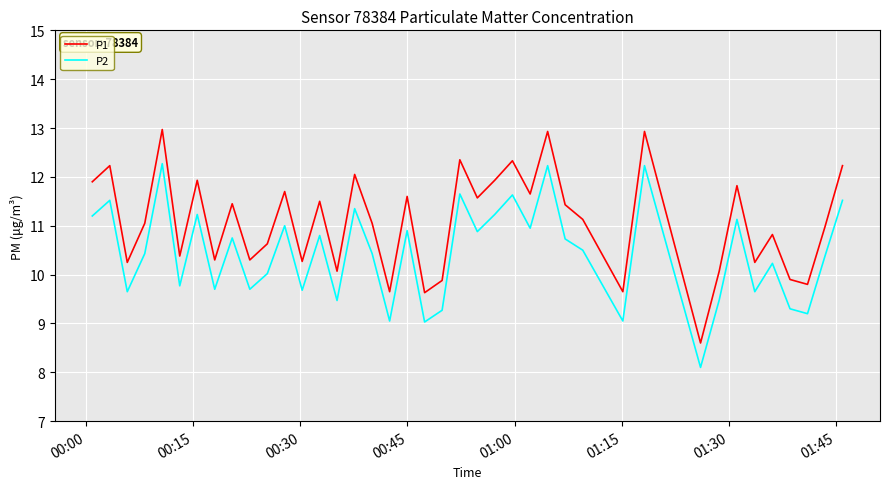

Which series has the largest total across all categories?

P1